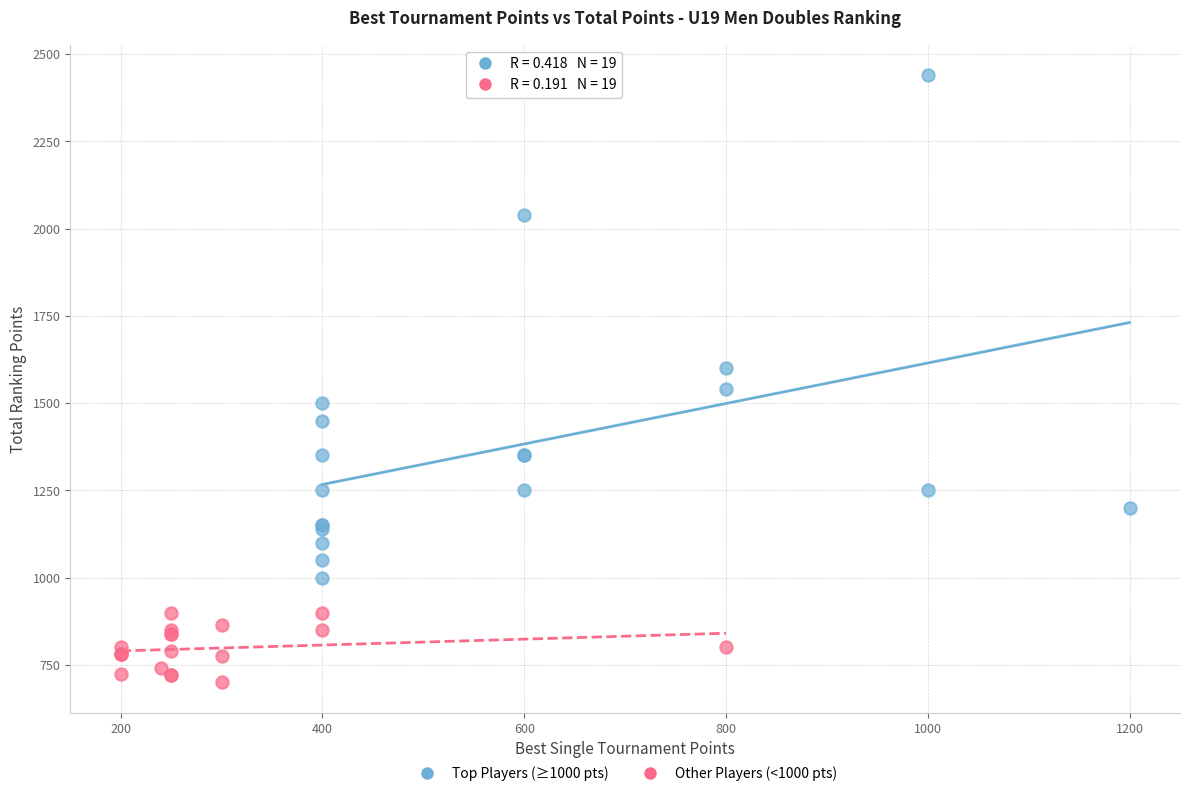

Which series reaches the maximum Y coordinate?

Top Players (≥1000 pts)